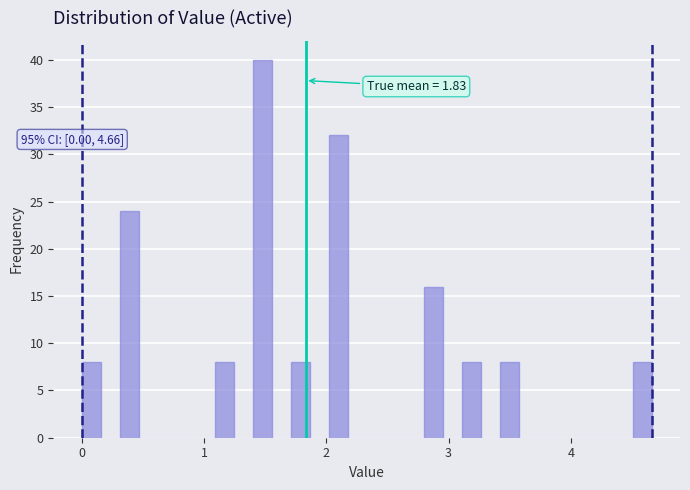

Read against the x-axis, roughly where is the centre of the tallest bar?

1.5